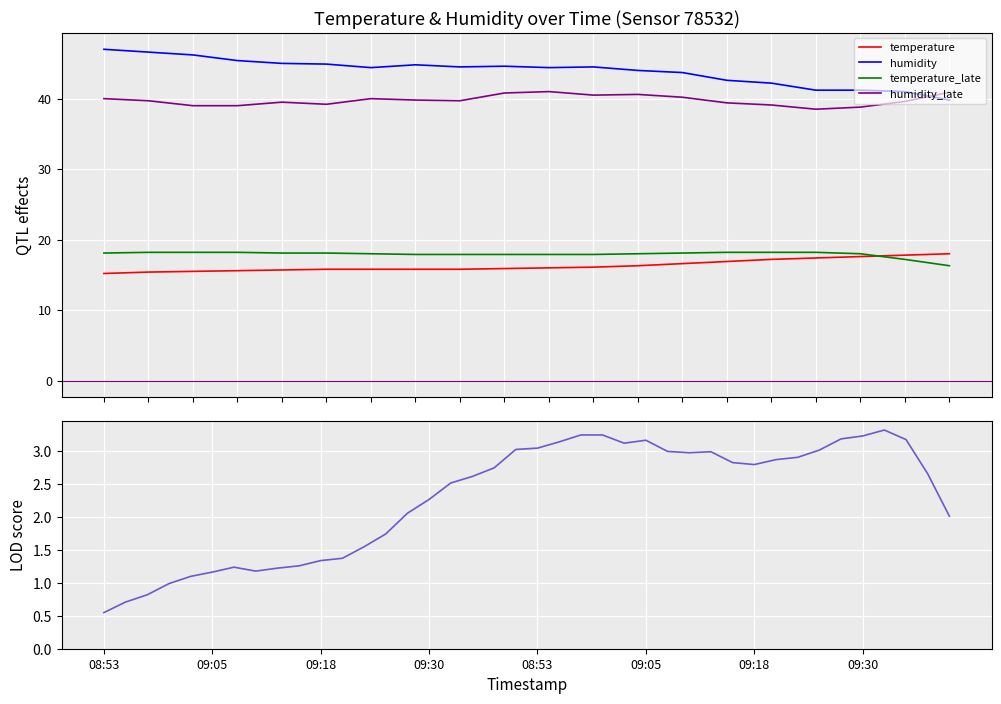

The humidity_late series shows 39.8 at 09:10. True or false?

True